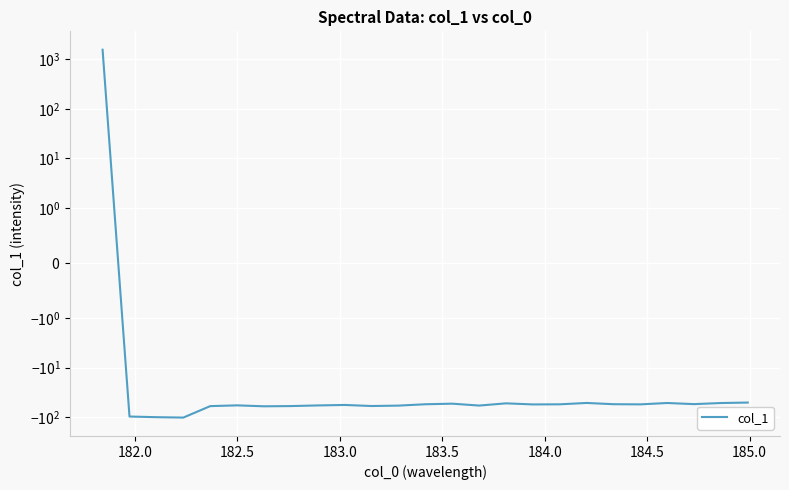

What is the sum of all values?

97.4